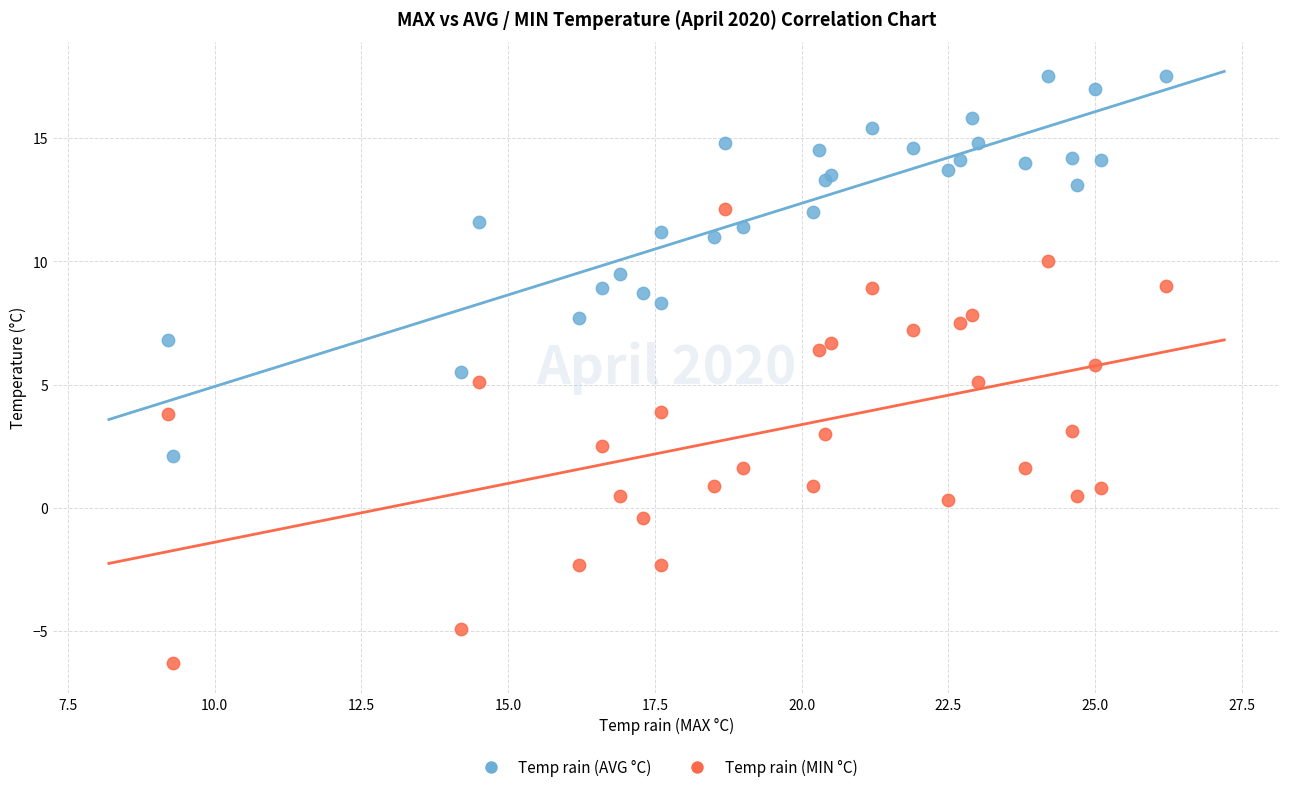

Which series reaches the maximum Y coordinate?

Temp rain (AVG °C)